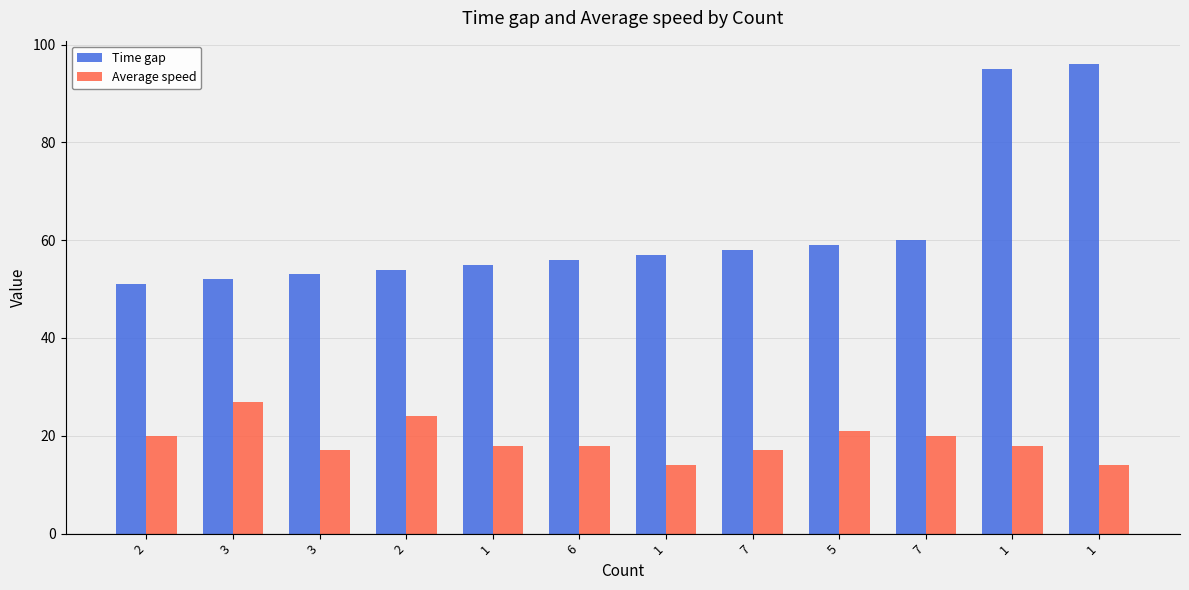

How many distinct data groups are displayed?

2